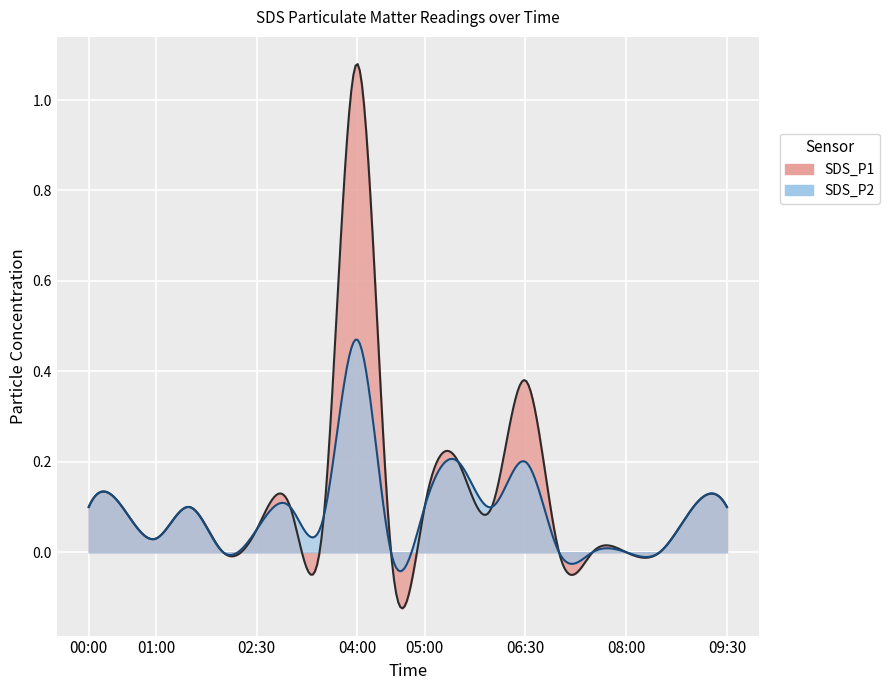

What is the highest value of the SDS_P1 series?

1.1